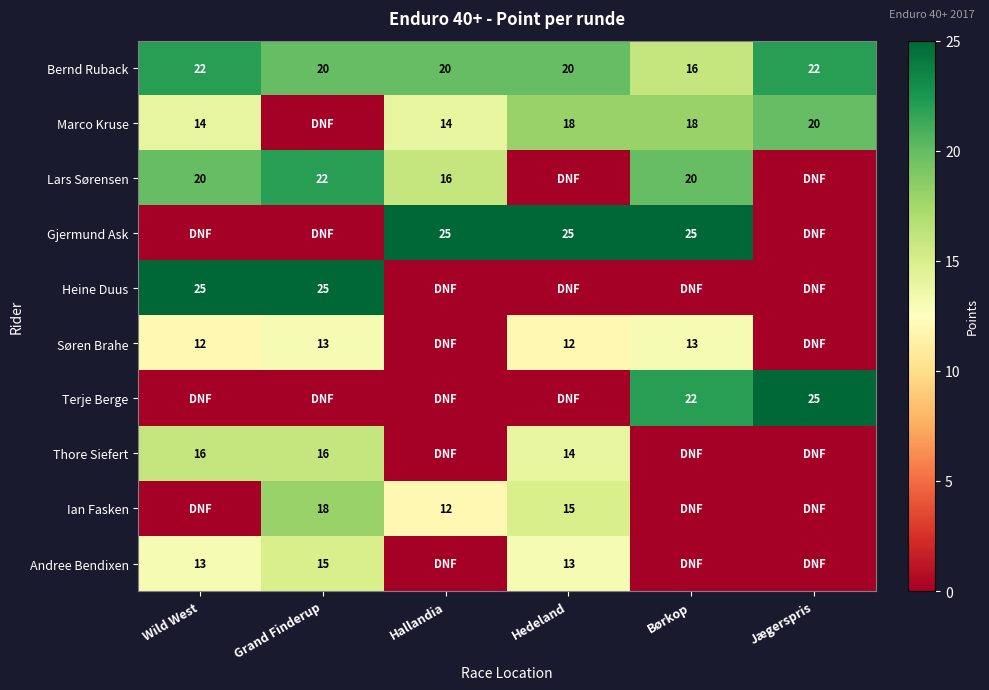

How many Bernd Ruback values are between 20 and 22?

5